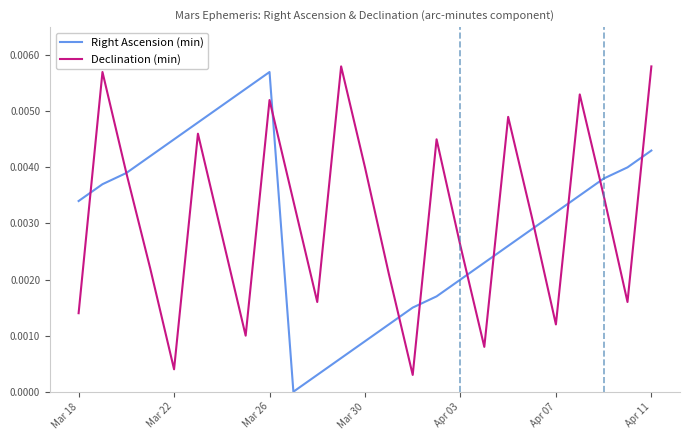

After their last crossing, which series has the higher values: Right Ascension (min) or Declination (min)?

Declination (min)